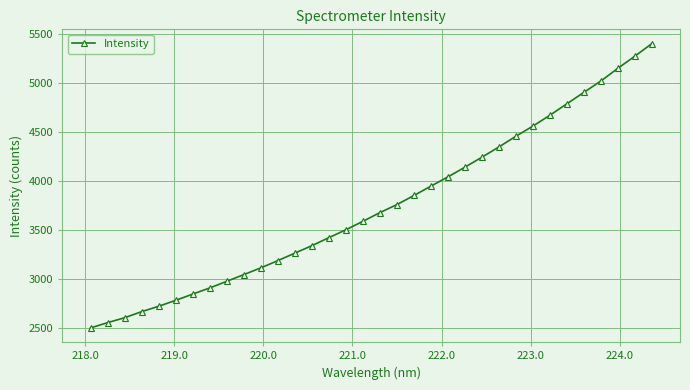

What is the minimum value shown in the chart?

2505.8